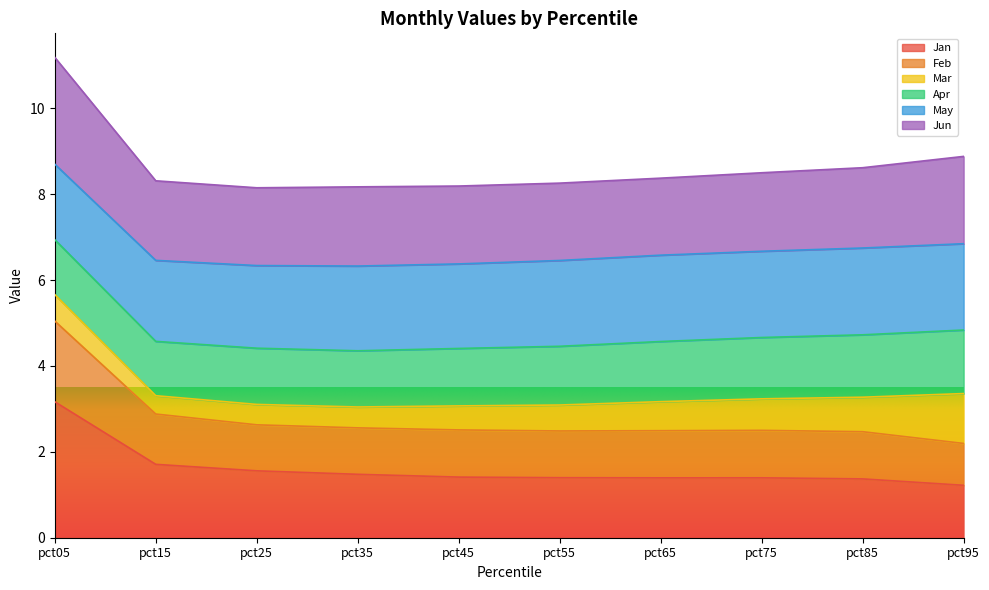

What is the total value across all series at pct95?

8.9